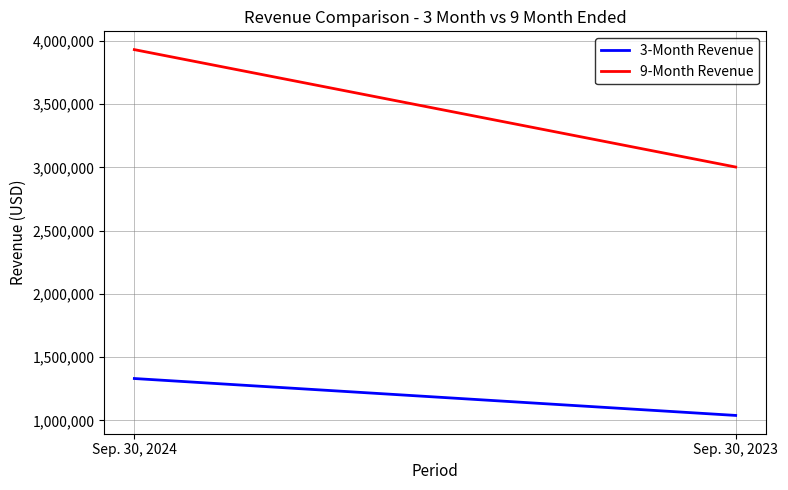

What is the value of the 3-Month Revenue point at the 2nd from the left?

1039104